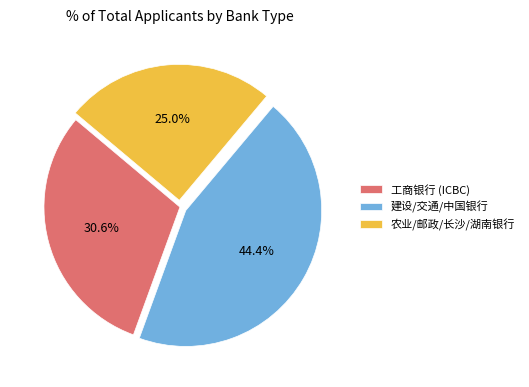

How many slices are in this pie chart?

3